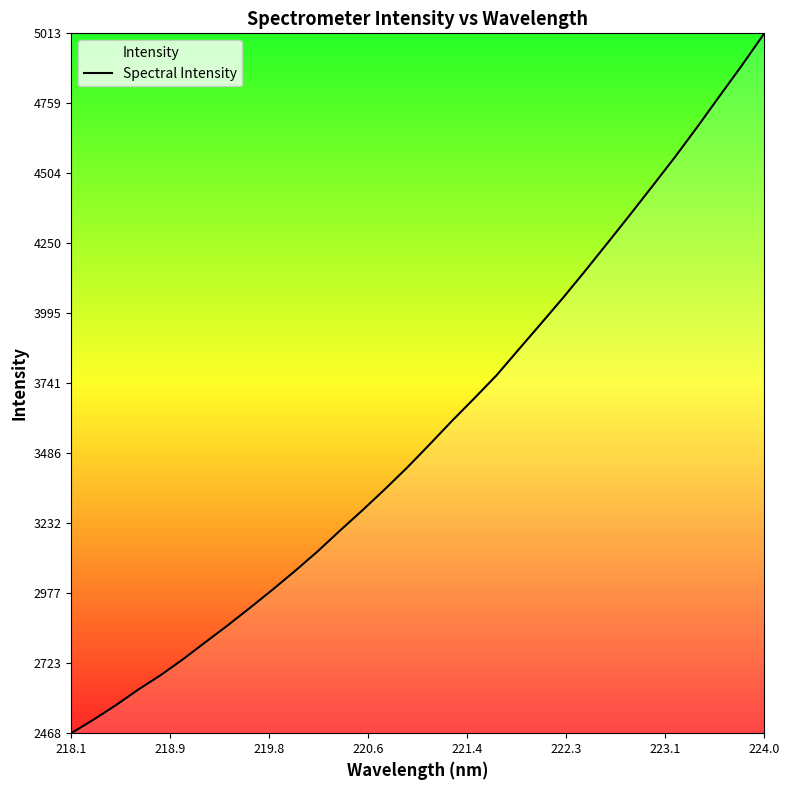

How many lines are shown in the chart?

1